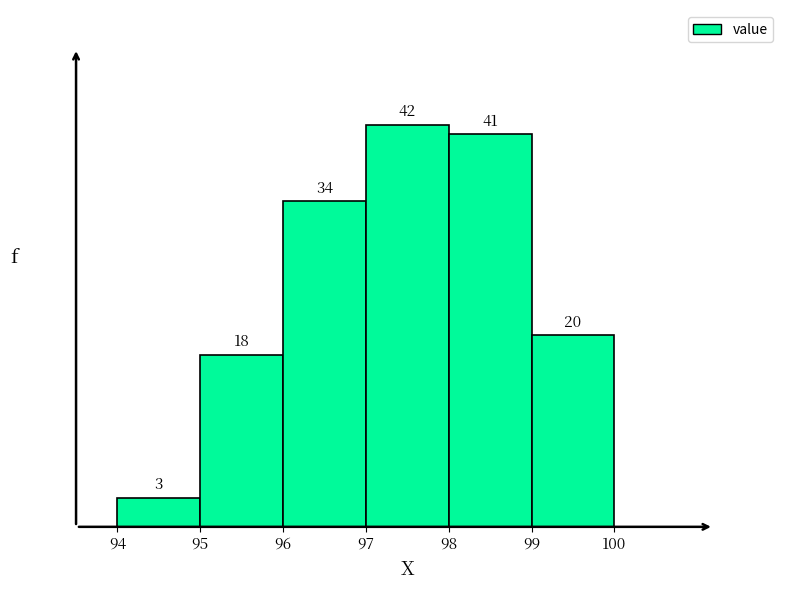

How tall is the bar that spans 95 to 96 on the x-axis?

18